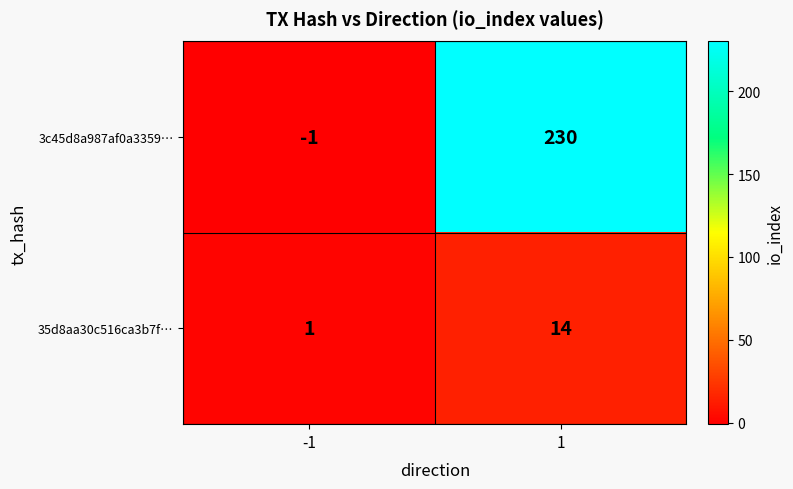

Read the 35d8aa30c516ca3b7f… value at 1.

14